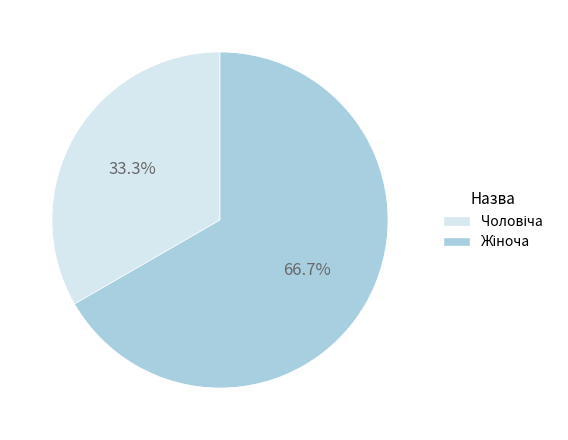

How many slices are in this pie chart?

2